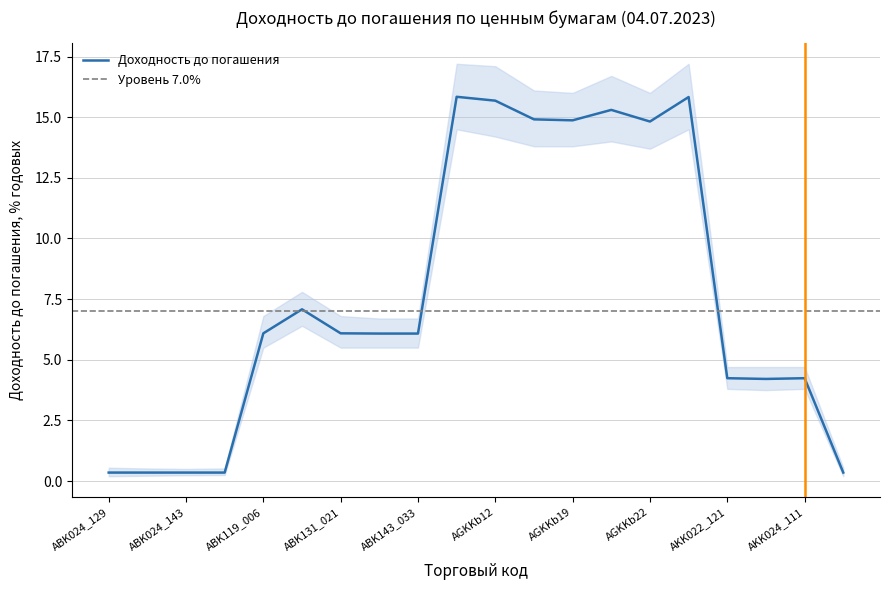

What is the highest value of the Доходность до погашения series?

15.8